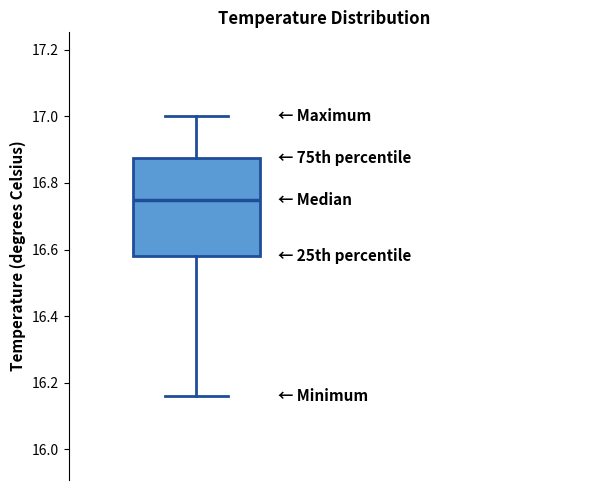

Transcribe this box plot: give where the median line is, the range the box spans, and where the two whiskers end, as read against the y-axis. The values are not printed on the chart, so give them approximately, as read against the axis.

median 16.76, box 16.58 to 16.88, whiskers 16.16 to 17.00